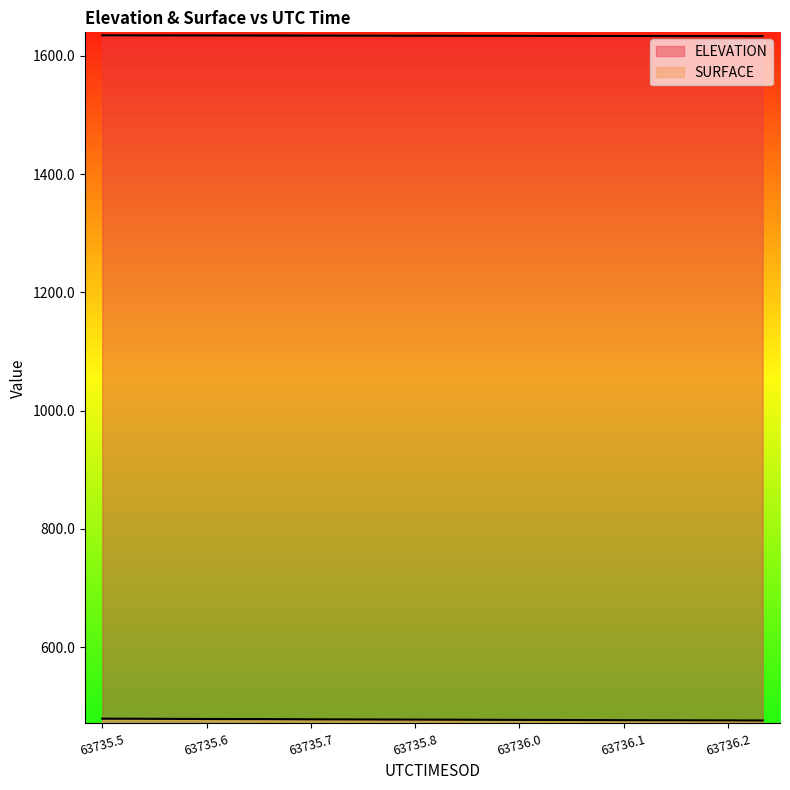

Does the chart display data point markers on the line(s)?

No